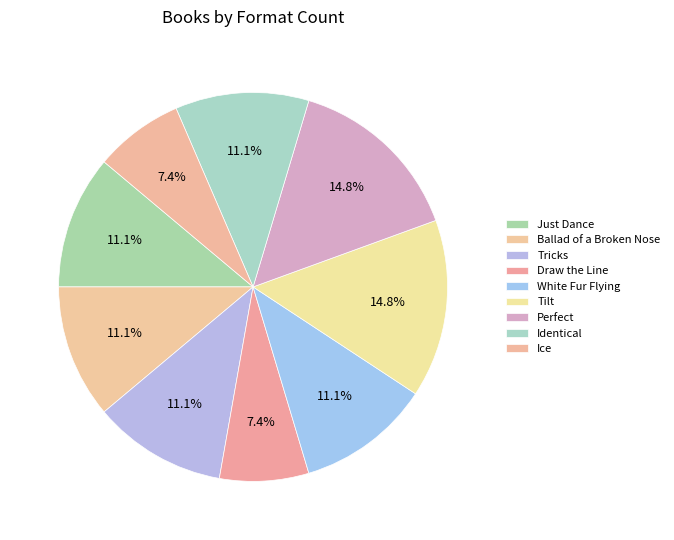

Count the number of slices in the pie.

9